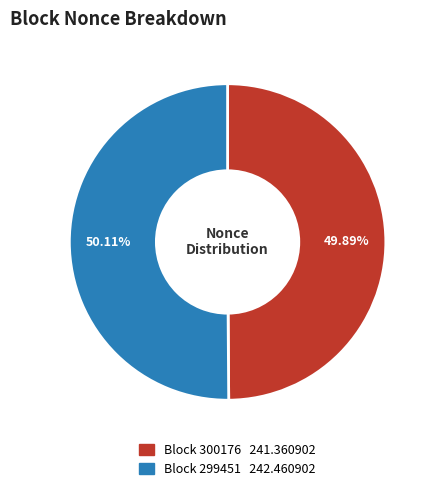

Is there any slice that represents more than half of the pie?

Yes